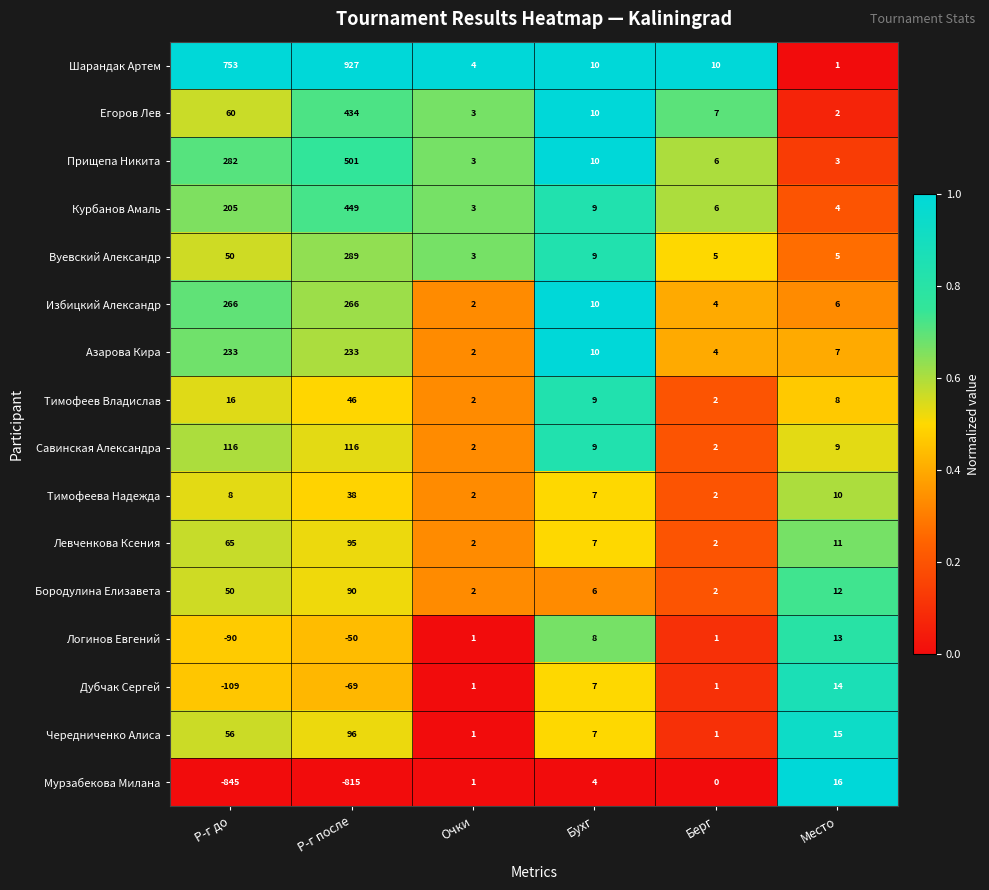

At how many categories does at least one series exceed 0?

6